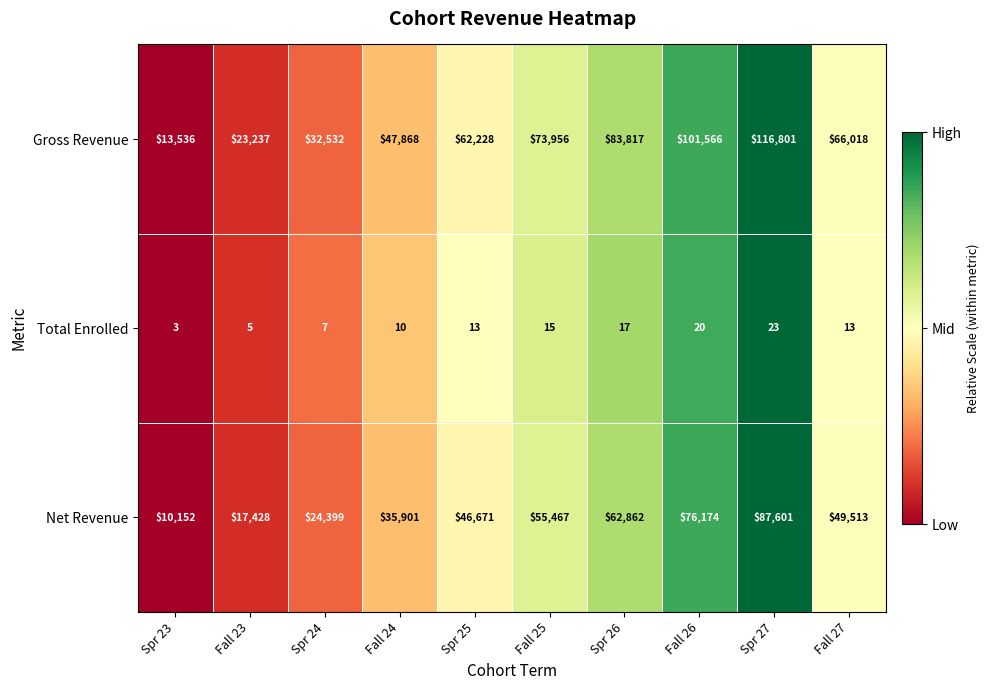

At Fall 25, list the series in order from smallest to largest.

Total Enrolled, Net Revenue, Gross Revenue